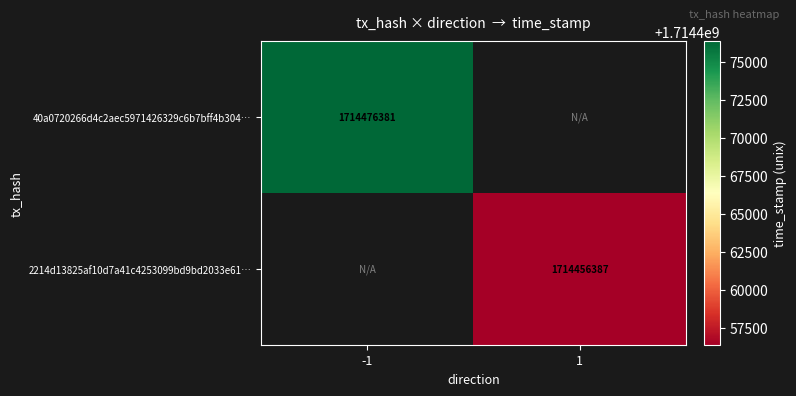

How many categories are shown in the chart?

2